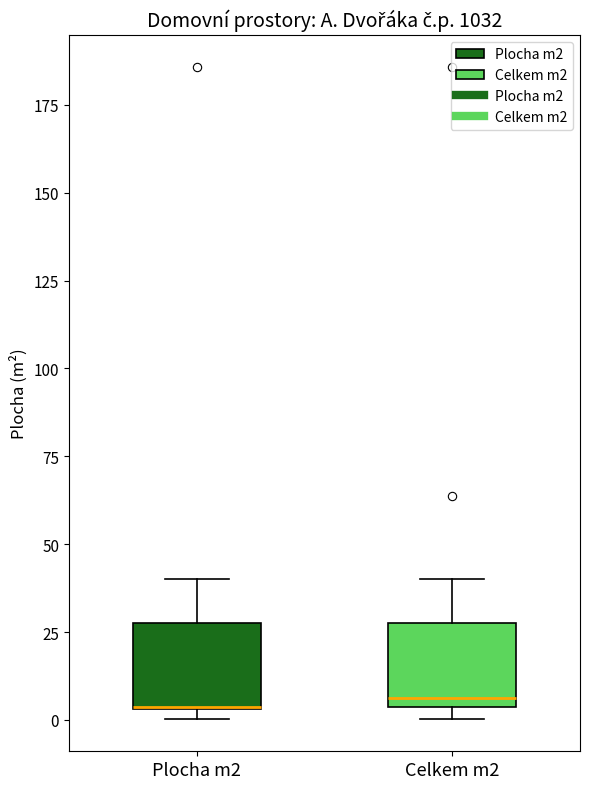

Where is the upper edge of the box for Celkem m2 on the y-axis? The values are not printed on the chart, so give them approximately, as read against the axis.

30